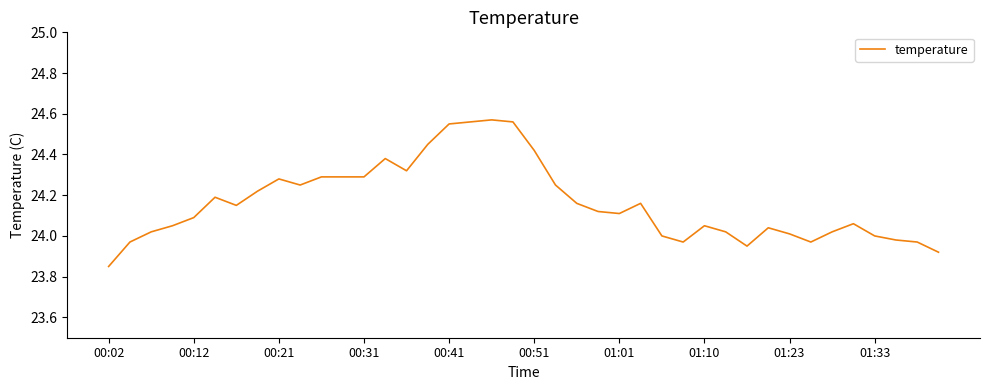

How many lines are shown in the chart?

1